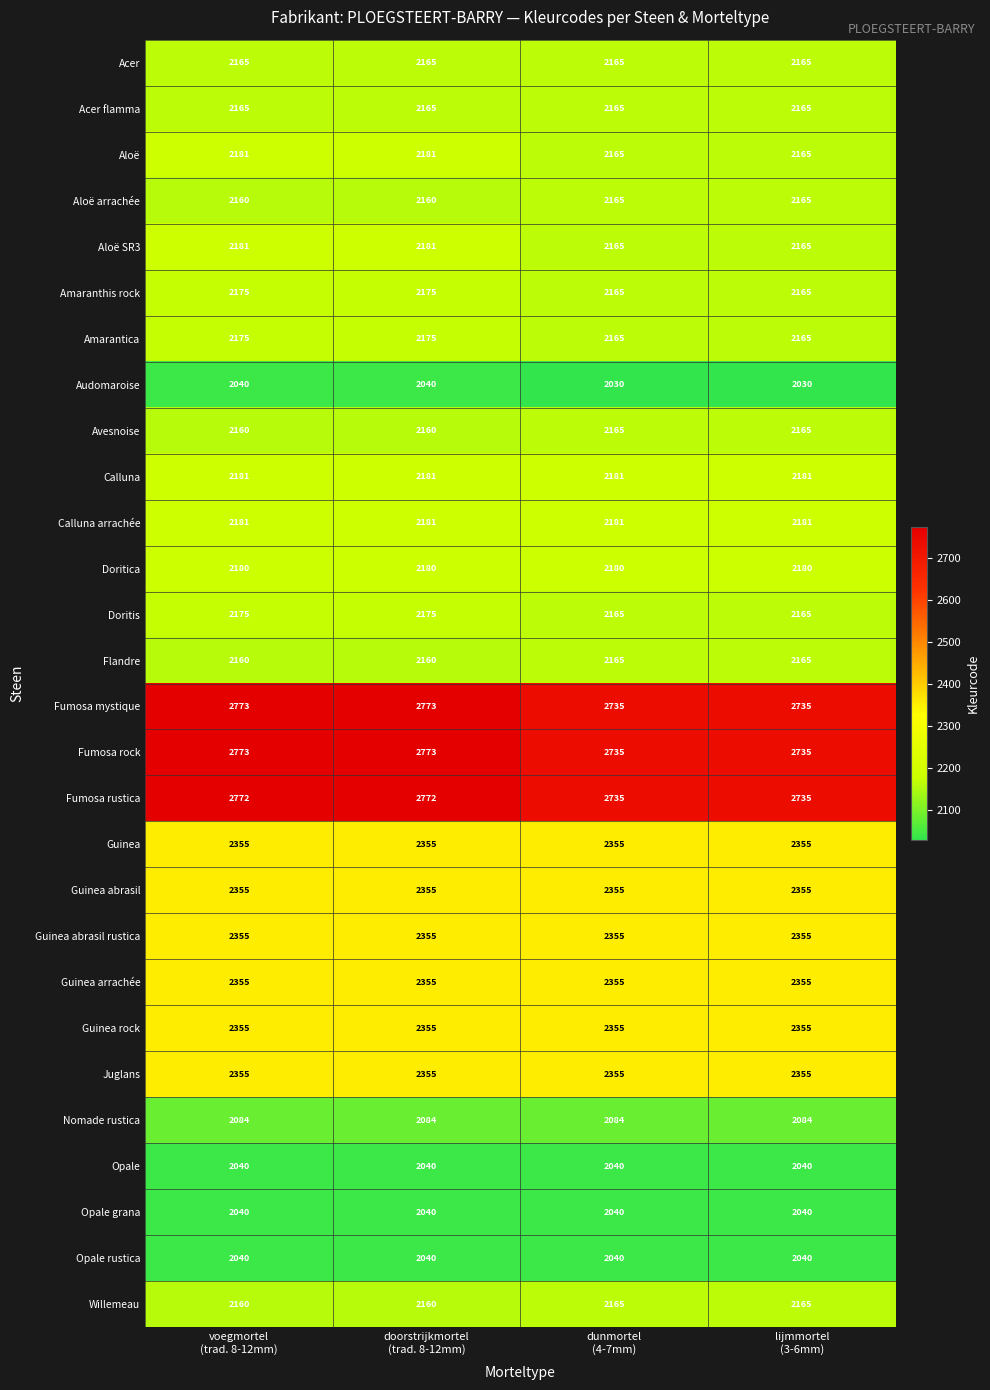

What is the difference between the second highest and second lowest values in the Fumosa rock series?

38